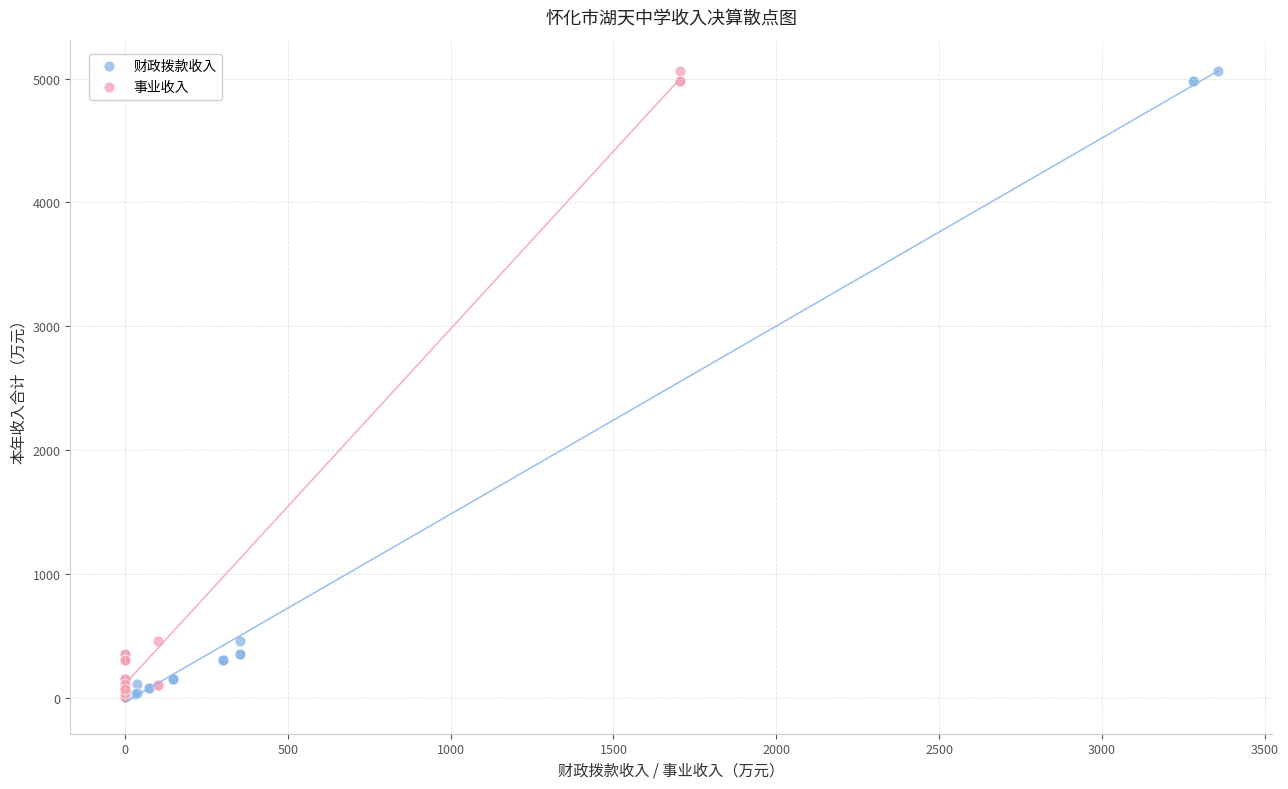

What are all the series names shown in the legend?

财政拨款收入, 事业收入